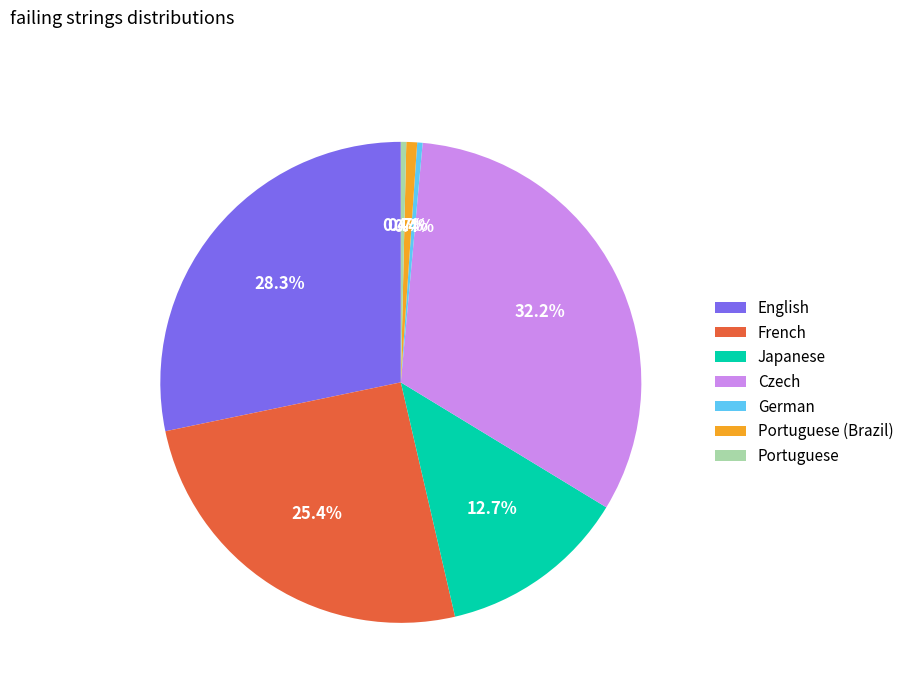

Does English represent more than half of the total?

No